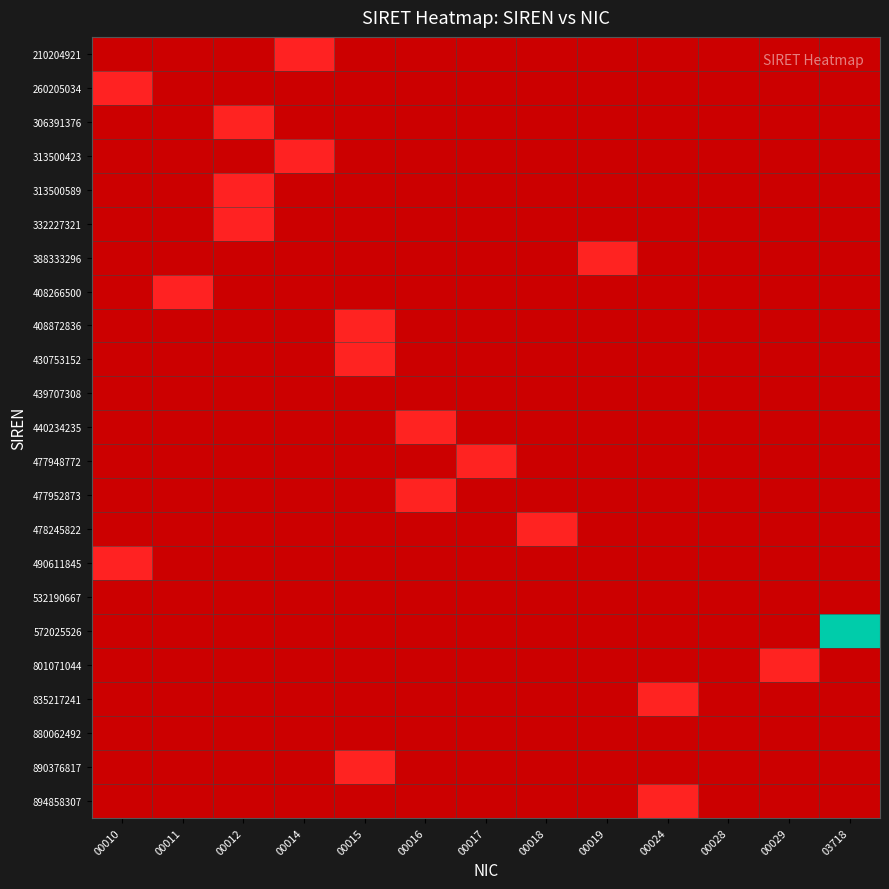

What is the minimum value shown in the chart?

10.0